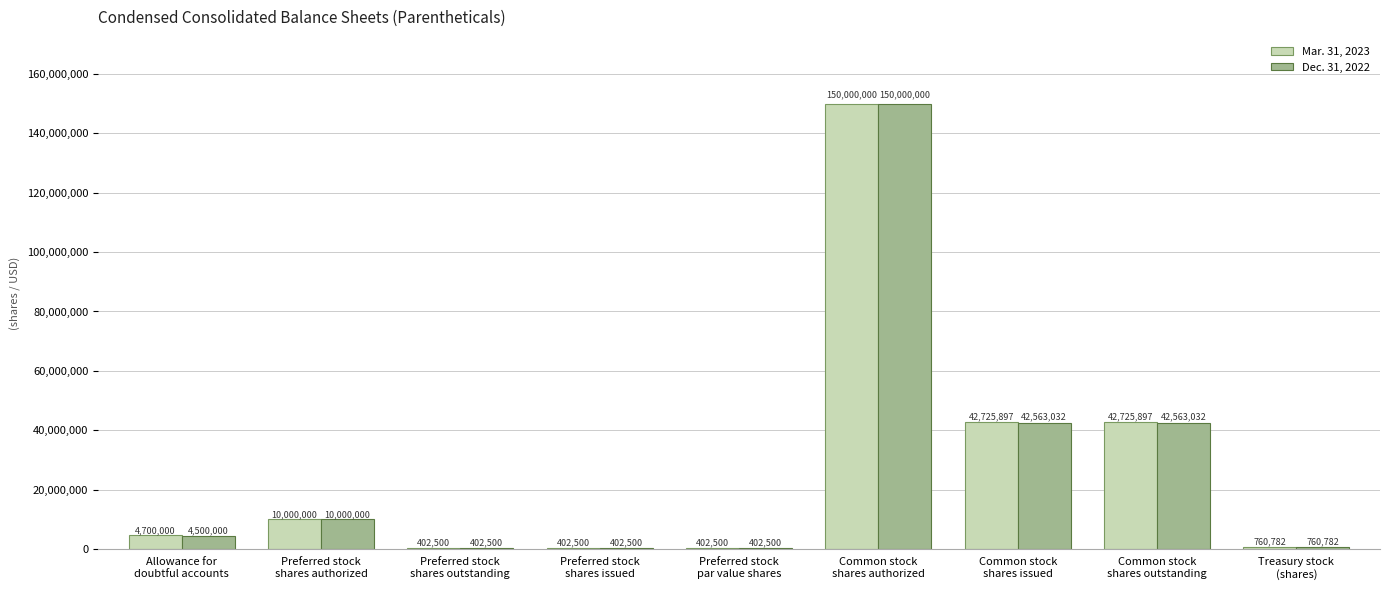

How many groups of bars are there?

9